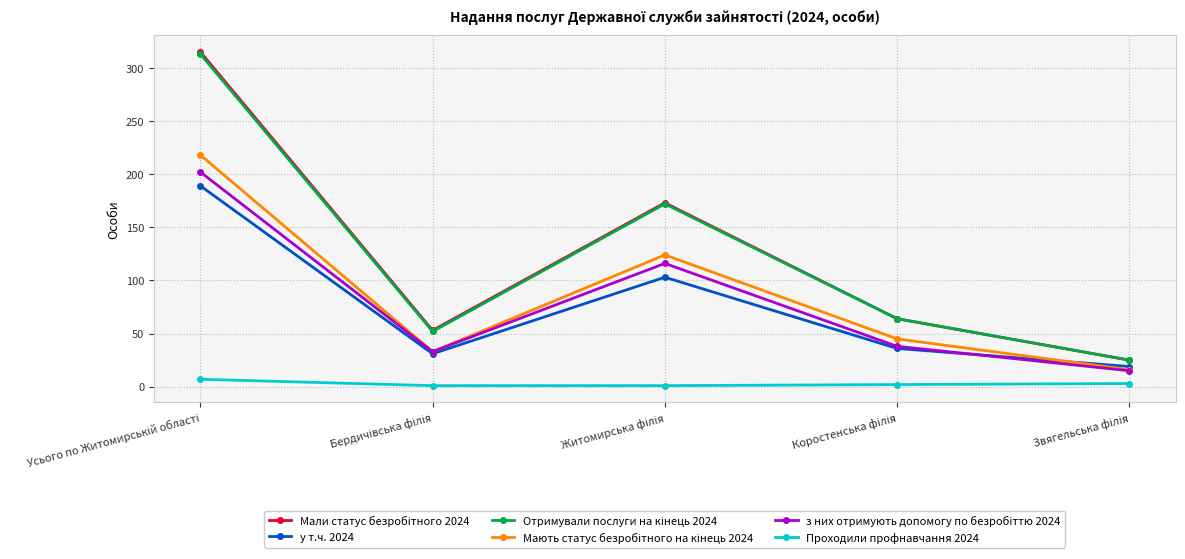

True or false: Проходили профнавчання 2024 and у т.ч. 2024 cross at least once.

False